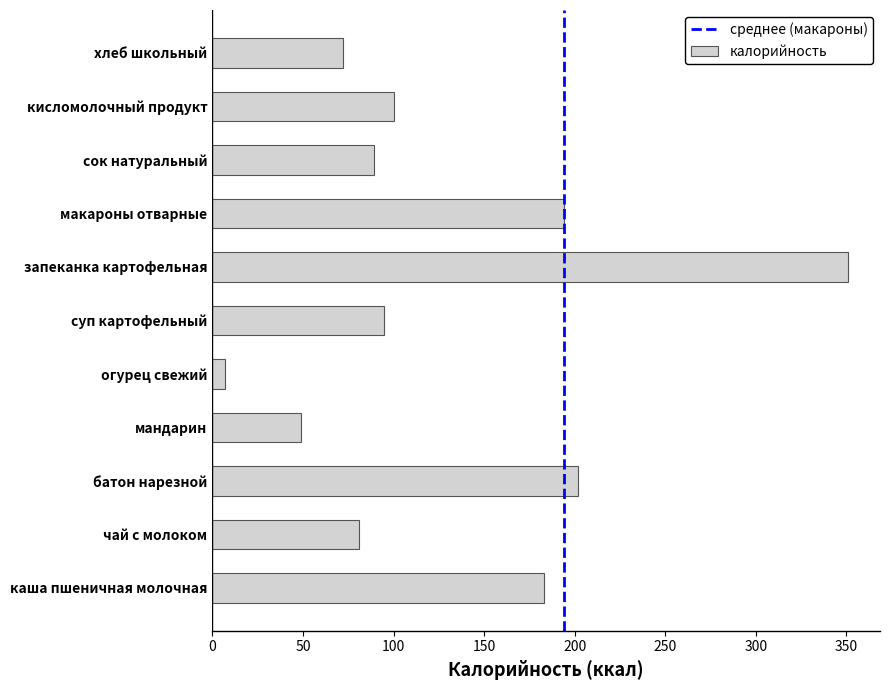

What is the maximum value shown in the chart?

351